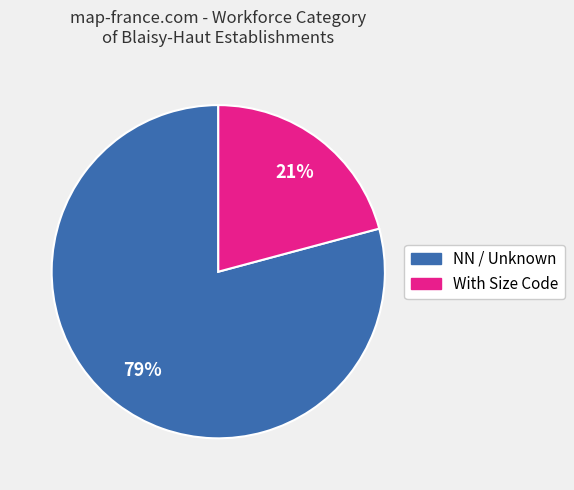

How many slices are in this pie chart?

2